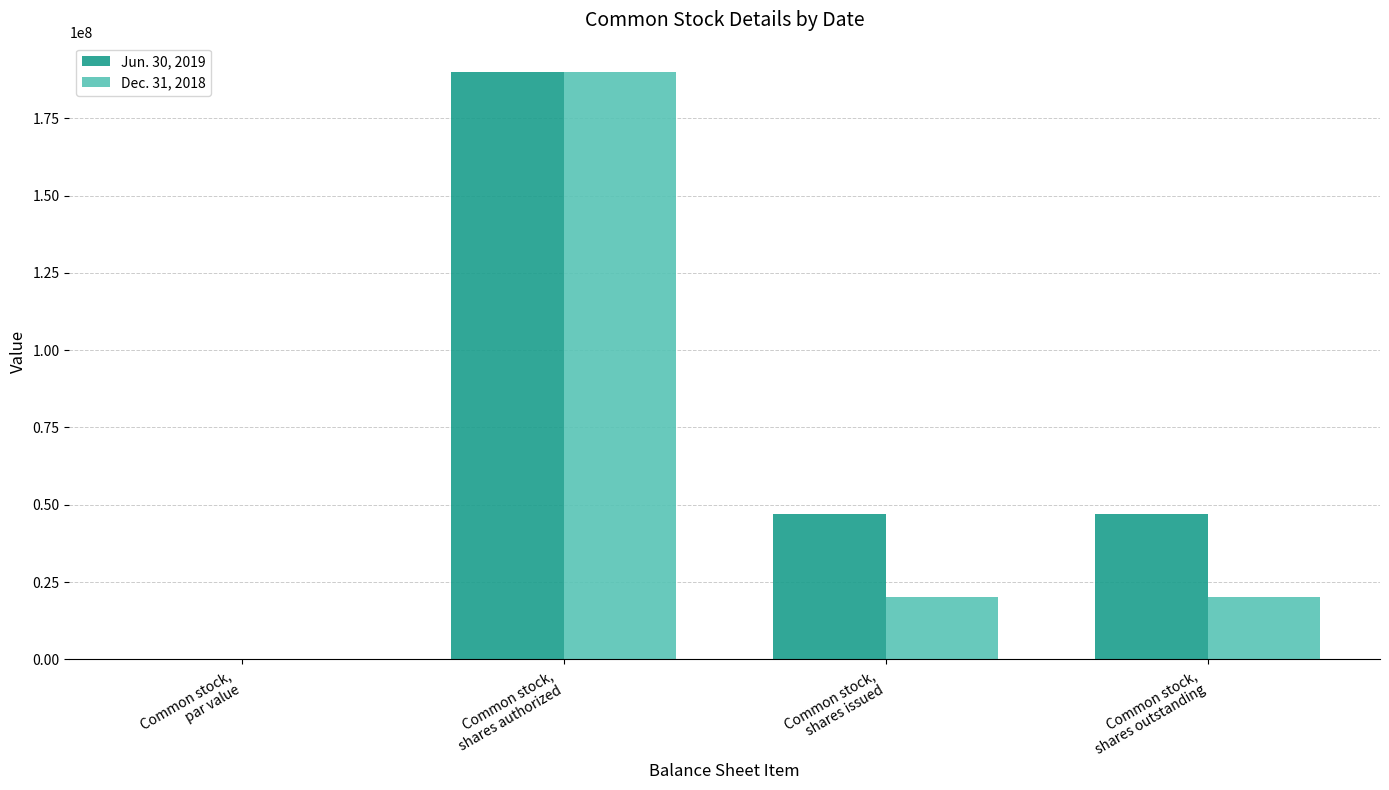

Which series has the largest total across all categories?

Jun. 30, 2019